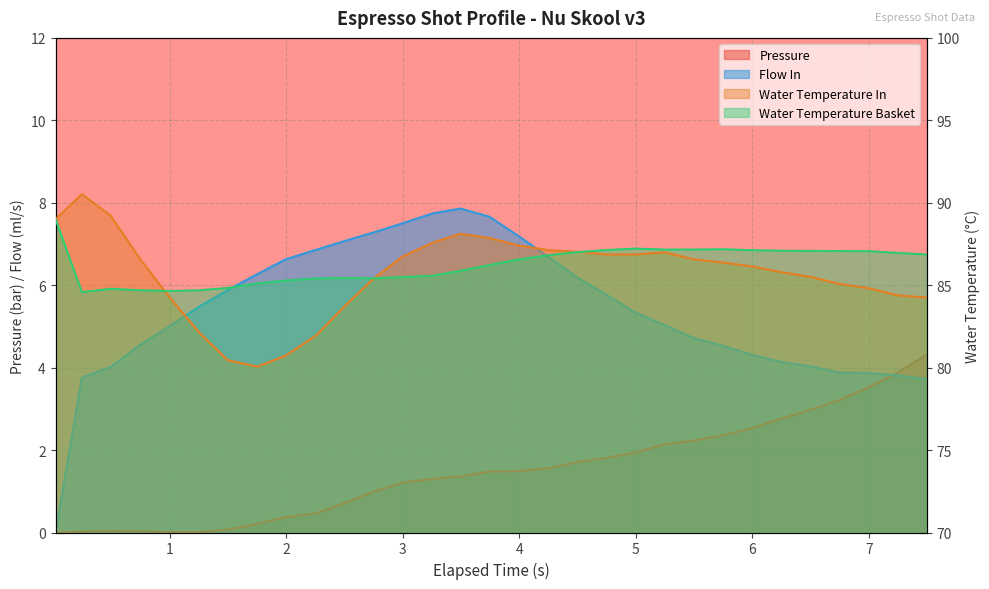

True or false: water_temperature_basket has a value of 117.1 at 0.

False